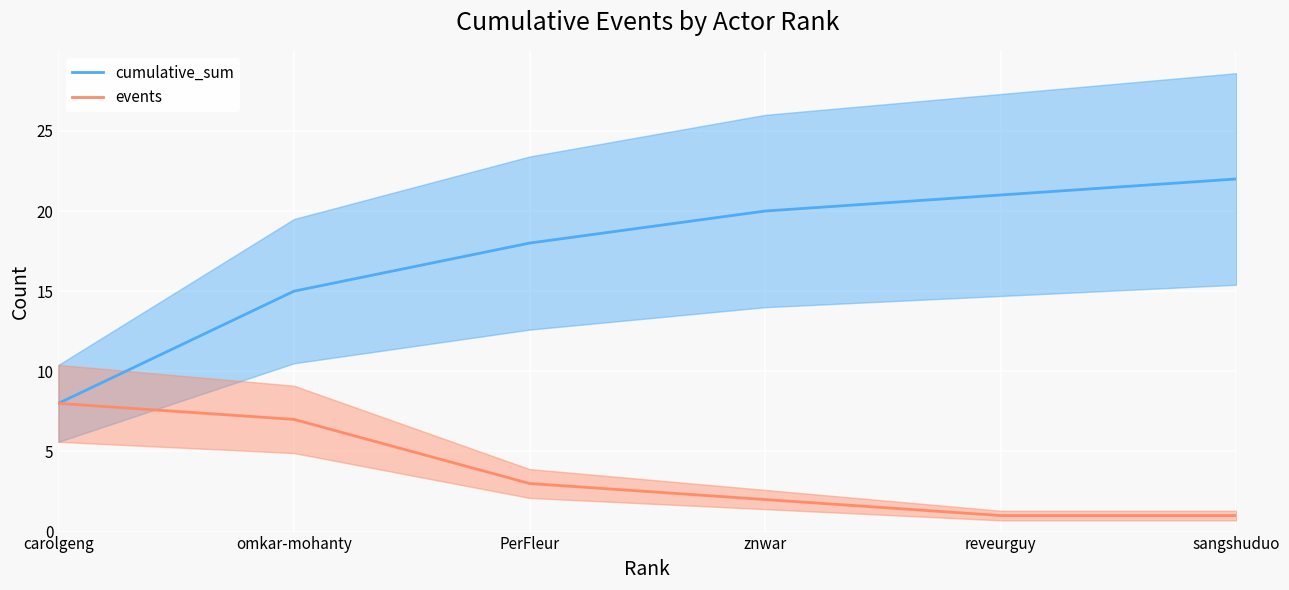

What are all the series names shown in the legend?

cumulative_sum, events